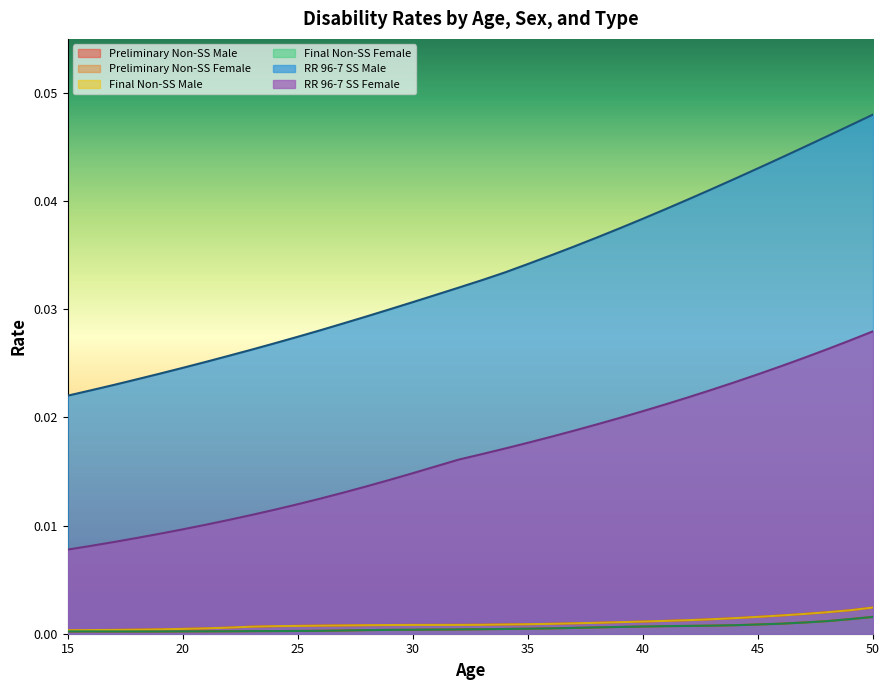

How many RR 96-7 SS Male values are between 0 and 1?

36